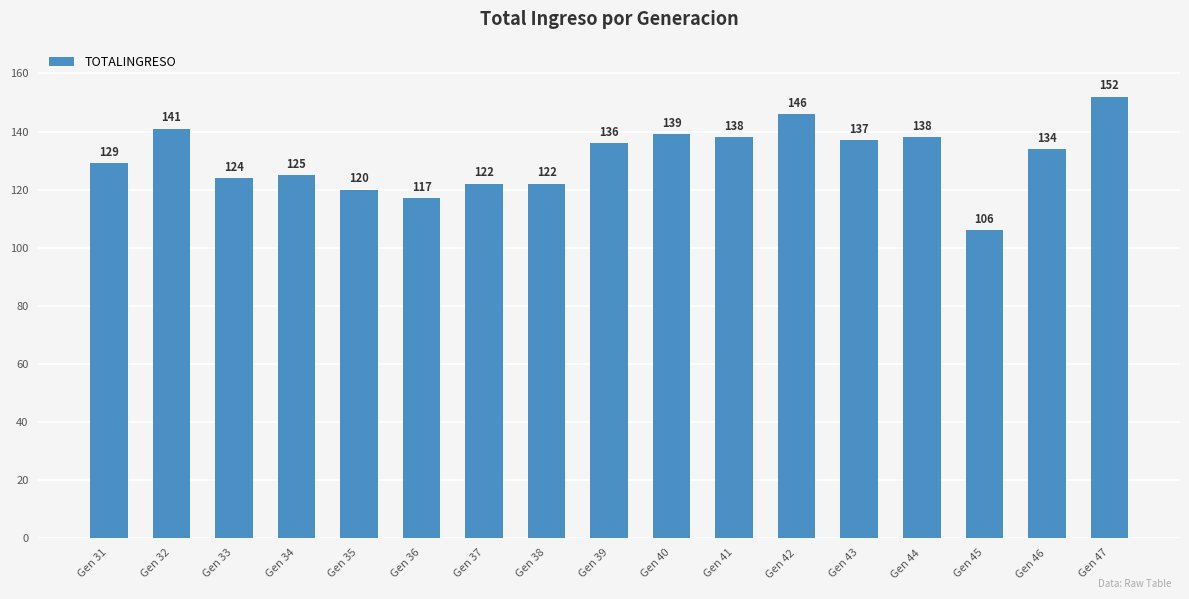

How many bars are there in total?

17